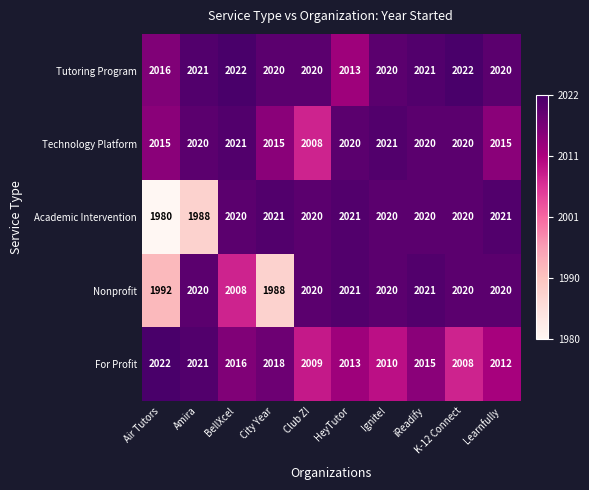

Which series changed the most between Air Tutors and iReadify?

Academic Intervention